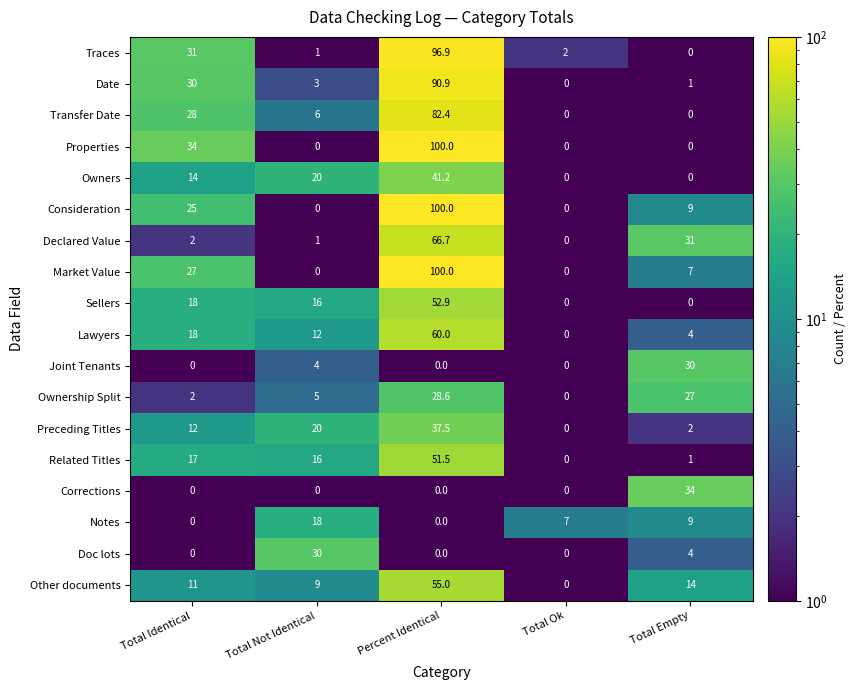

True or false: Lawyers has a value of 5.8 at Total Empty.

False